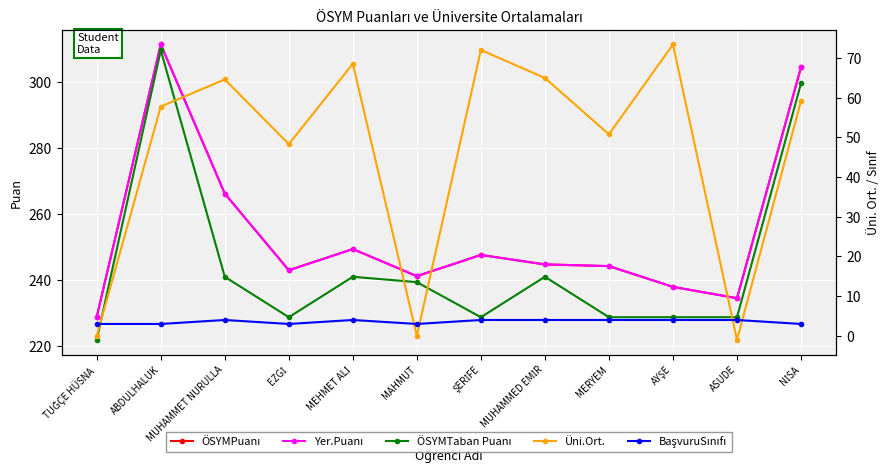

True or false: ÖSYMTaban Puanı and Yer.Puanı intersect in this chart.

False